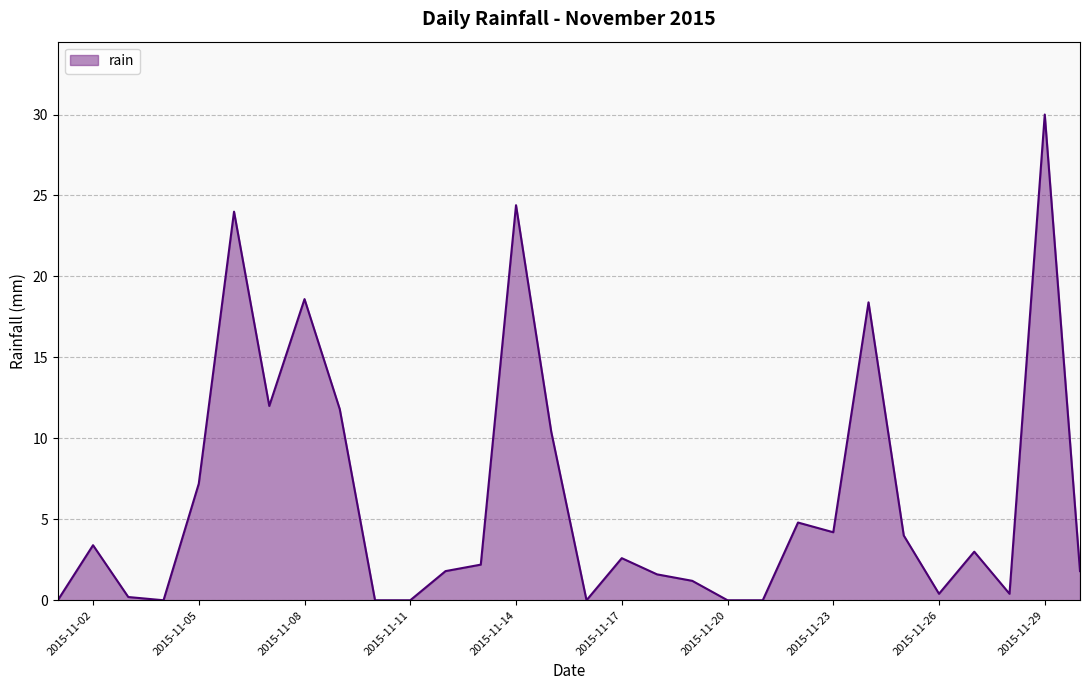

What is the difference between the maximum and minimum values?

30.0